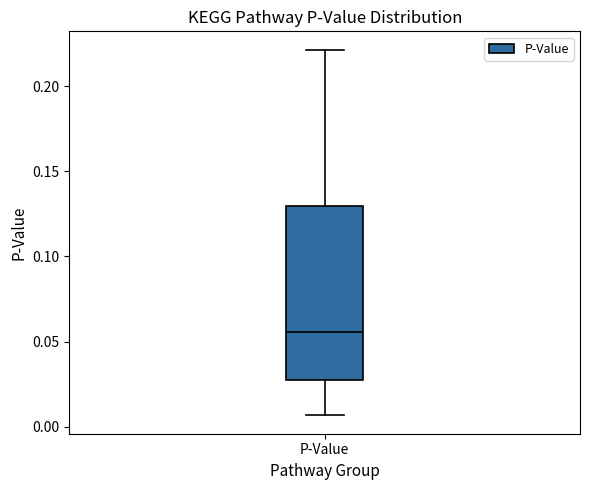

Where does the upper whisker of the box for P-Value end on the y-axis? The values are not printed on the chart, so give them approximately, as read against the axis.

0.220